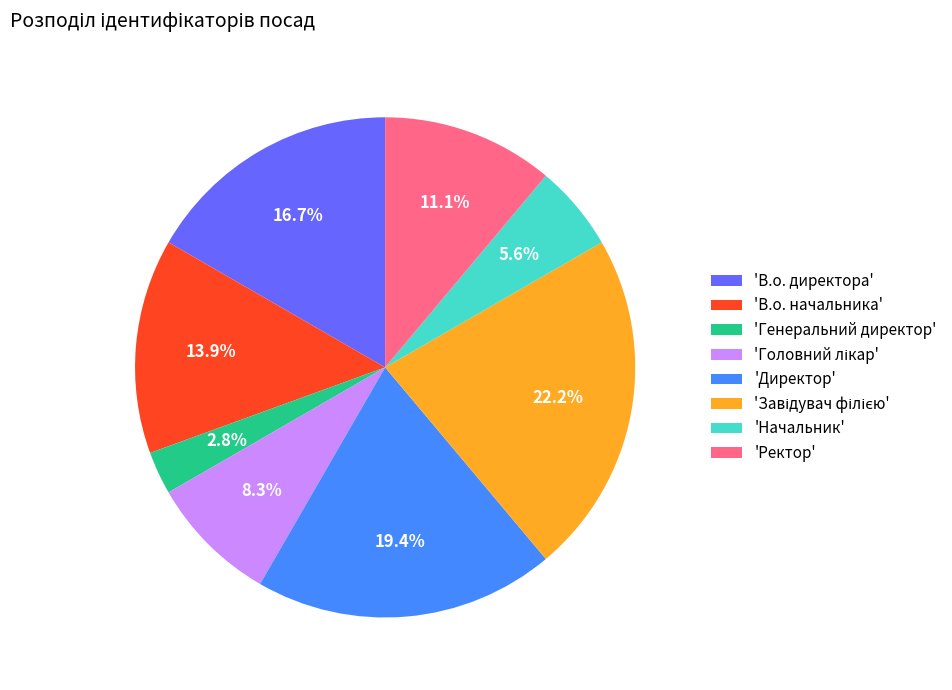

Is there a majority slice in this chart?

No